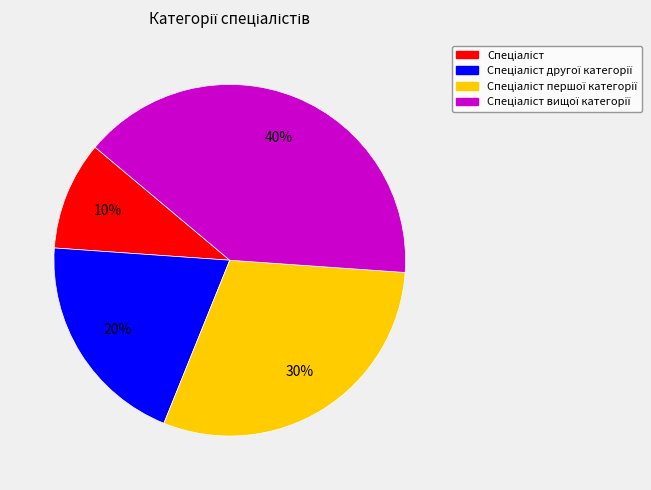

Does any single category account for the majority?

No